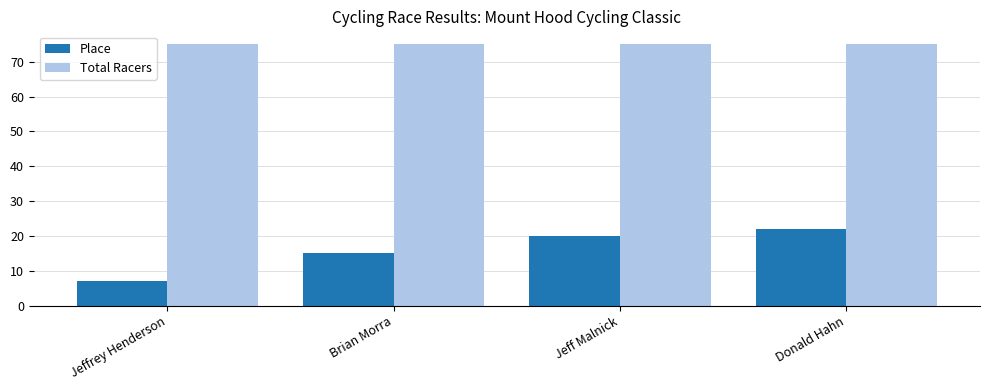

How many bars are there in total?

8